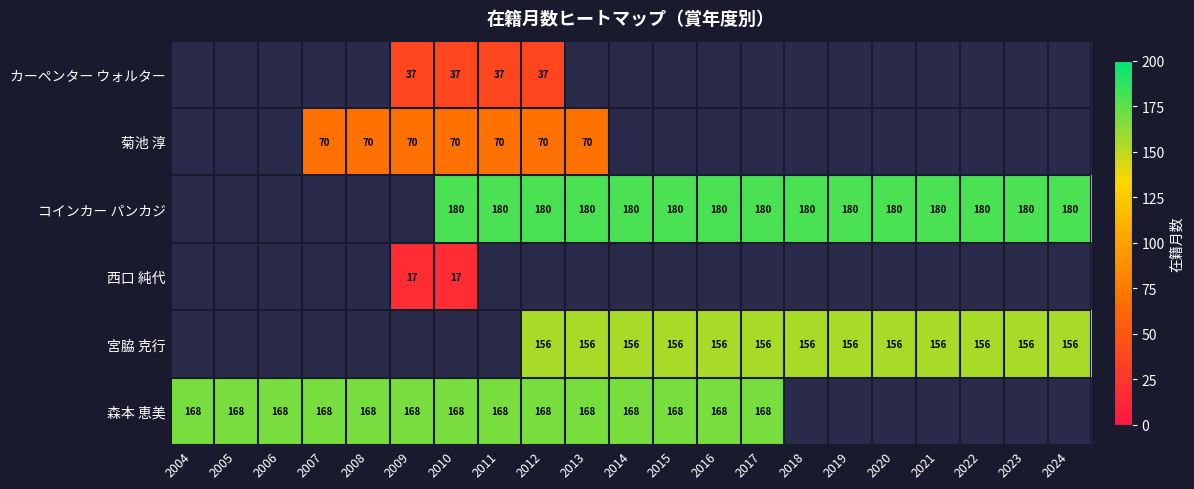

Is it true that コインカー パンカジ equals 49 at 2018?

False